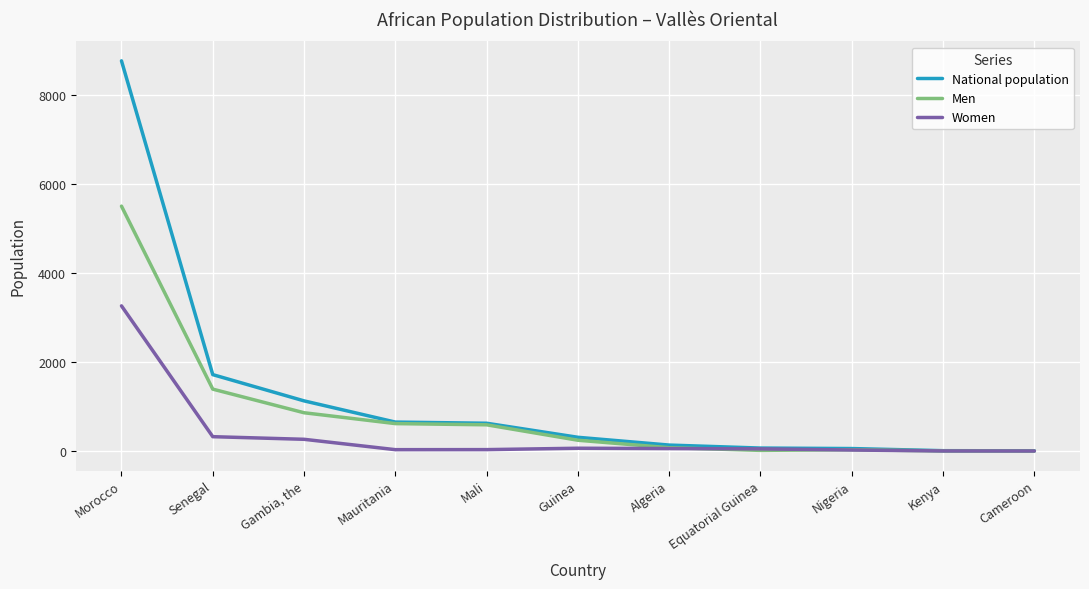

Is it true that National population equals 995 at Mali?

False